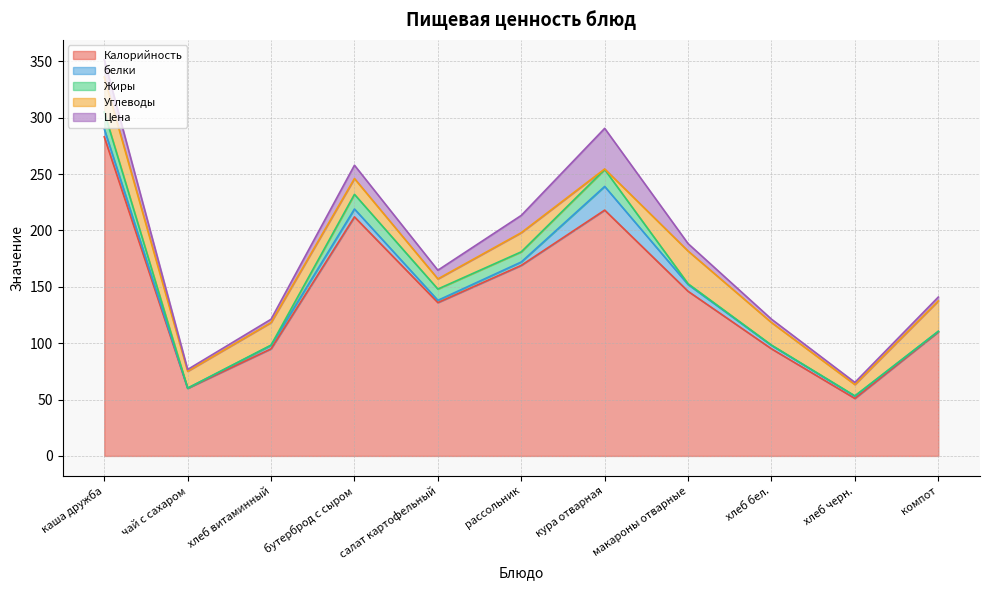

Reading left to right, extract all data points from this chart.

Калорийность: 283.0	60.0	95.0	212.0	136.0	169.0	218.0	146.0	95.0	51.0	110.0
белки: 7.0	0.1	3.0	7.0	2.0	3.0	21.0	6.0	3.0	2.0	0.5
Жиры: 15.0	0.0	0.3	13.0	10.0	9.0	15.0	0.7	0.3	0.3	0.0
Углеводы: 31.0	15.0	20.0	14.0	9.0	17.0	0.5	29.0	20.0	10.0	27.0
Цена: 15.4	1.6	2.9	11.8	7.7	15.3	36.0	6.6	3.0	1.9	3.4